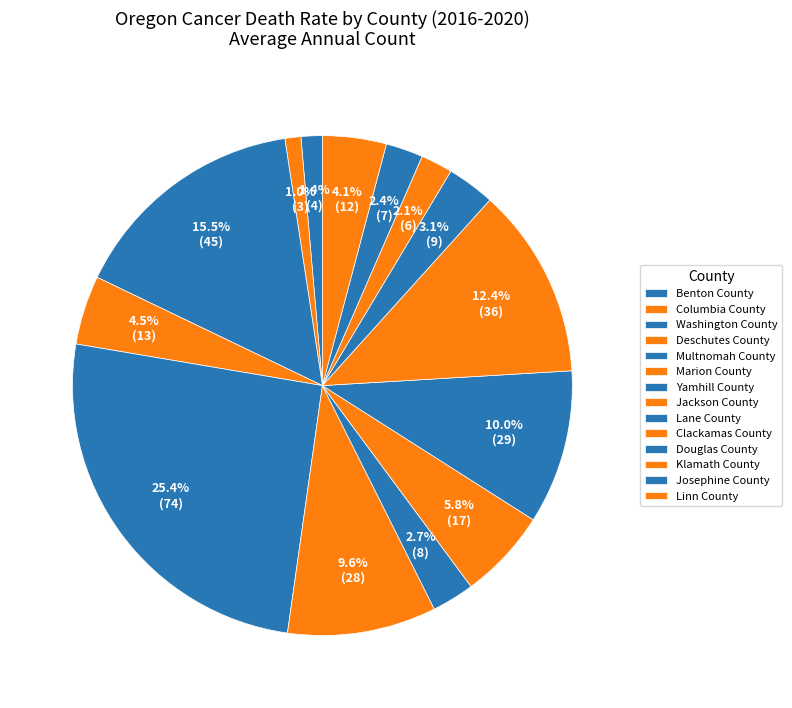

To the nearest percent, what is the difference between the largest and smallest slice percentages?

24%